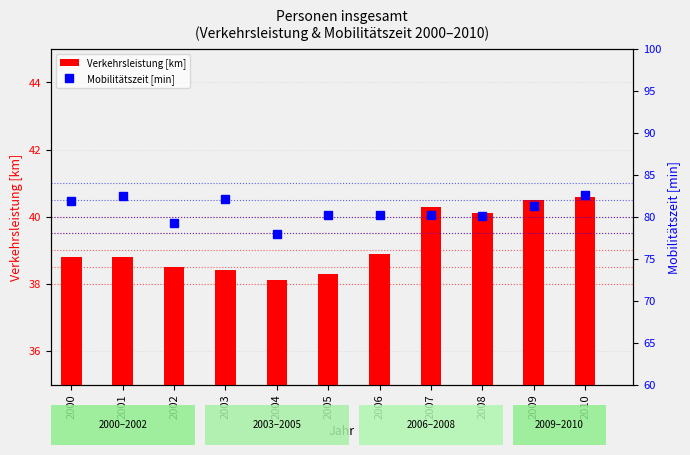

Does the chart contain stacked bars?

No